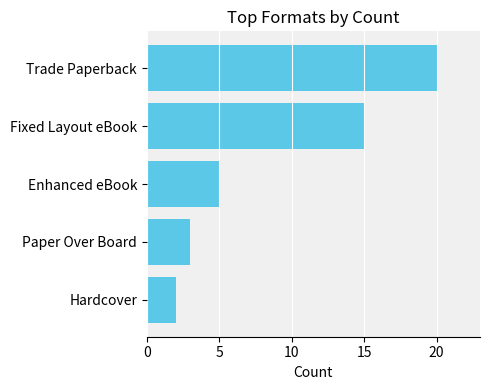

The value at Paper Over Board is 3. True or false?

True